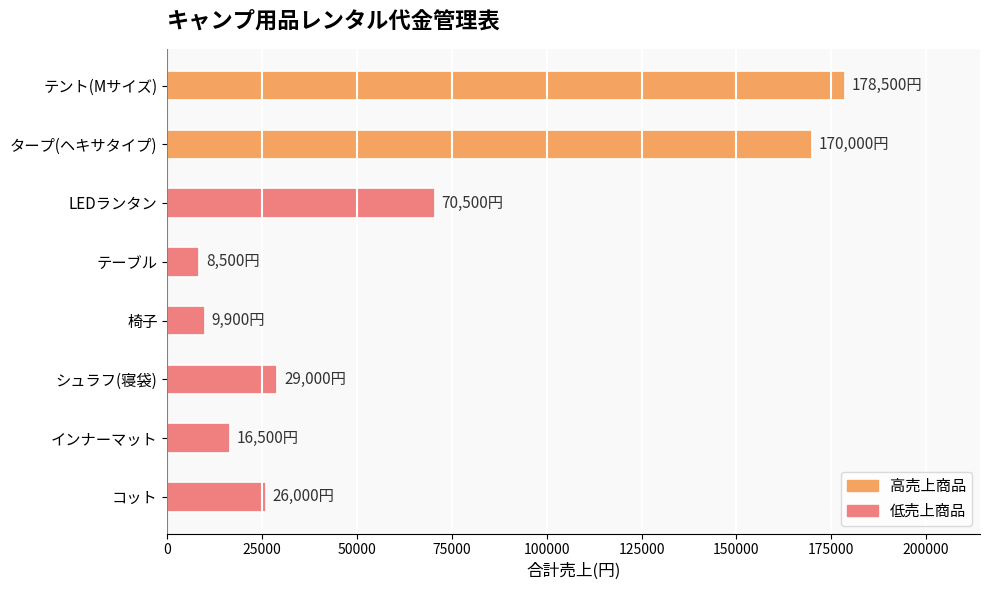

Between タープ(ヘキサタイプ) and テント(Mサイズ), which is larger?

テント(Mサイズ)